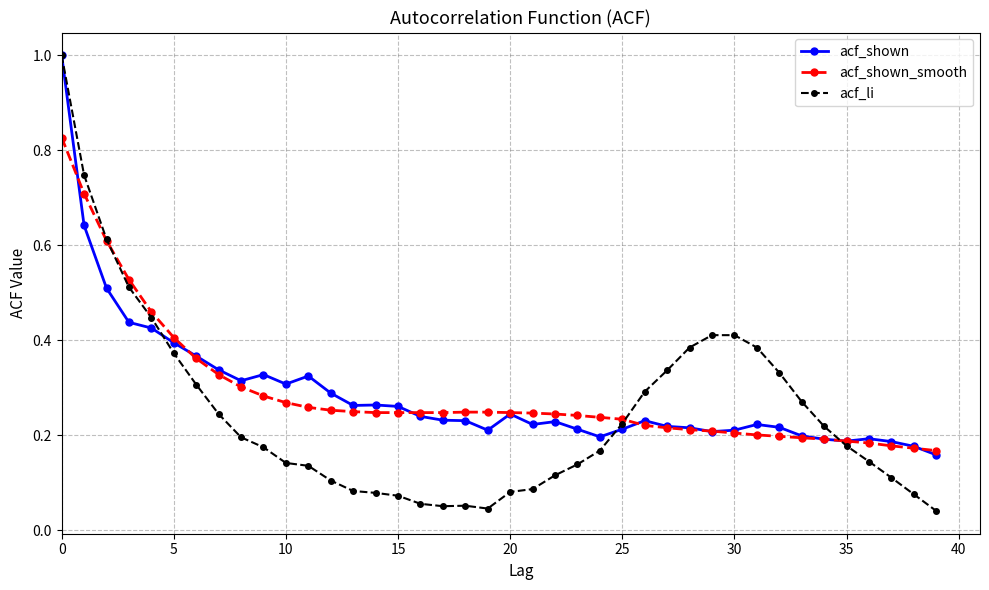

Which series has the widest spread of values?

acf_li